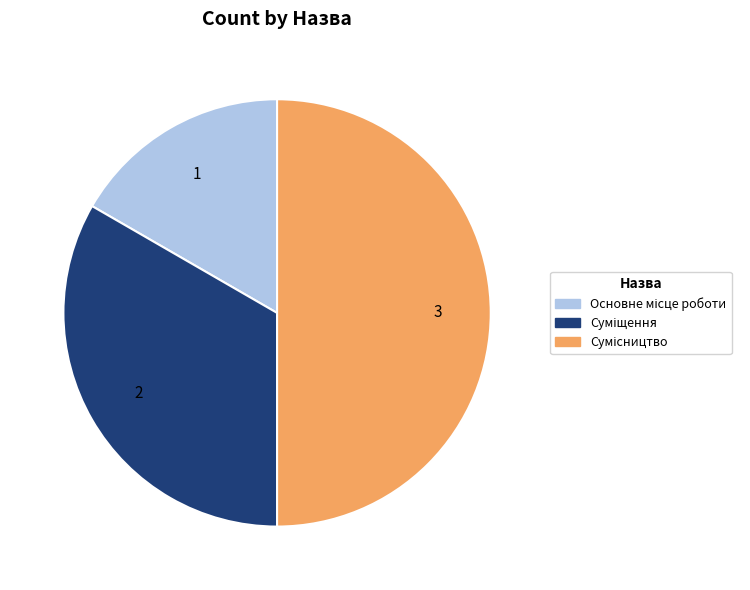

How many segments does this pie chart have?

3